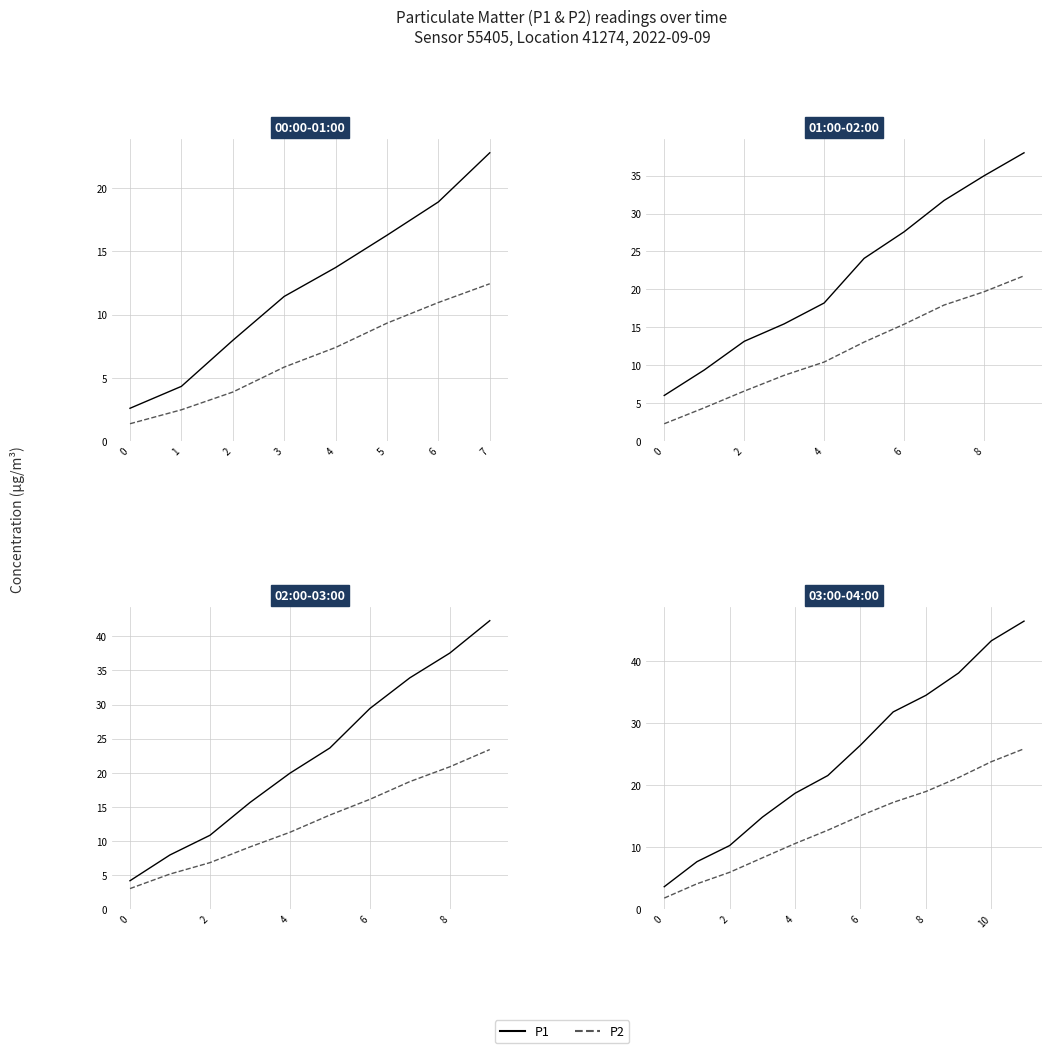

What is the difference between the highest and lowest values at 5?

8.8